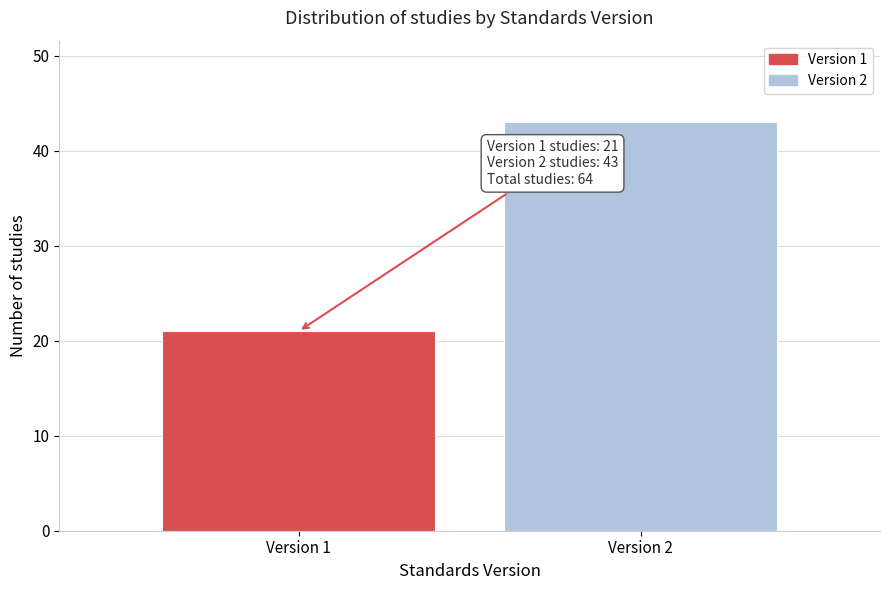

Reading left to right, transcribe all the data shown in this chart.

Version 1=21	Version 2=43